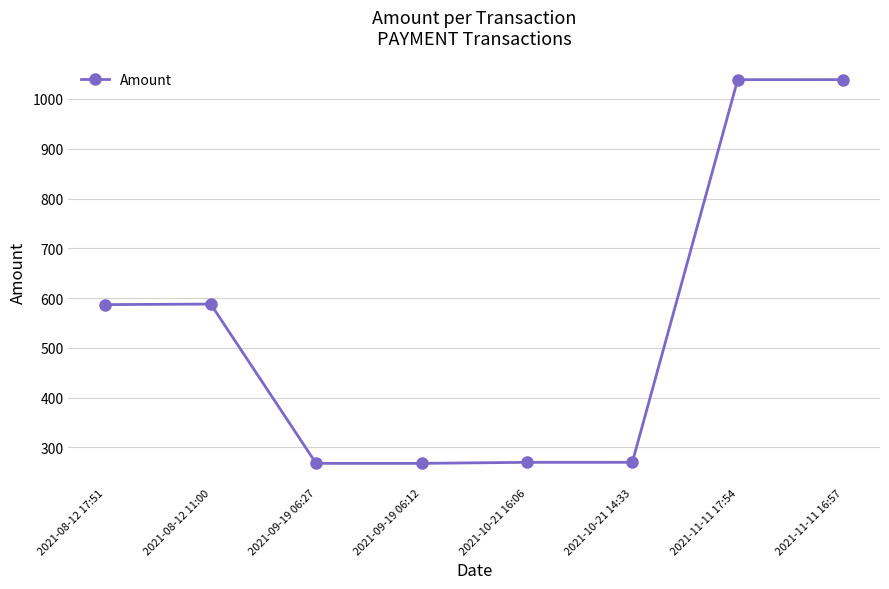

What is the label of the 8th point from the left?

2021-11-11 16:57